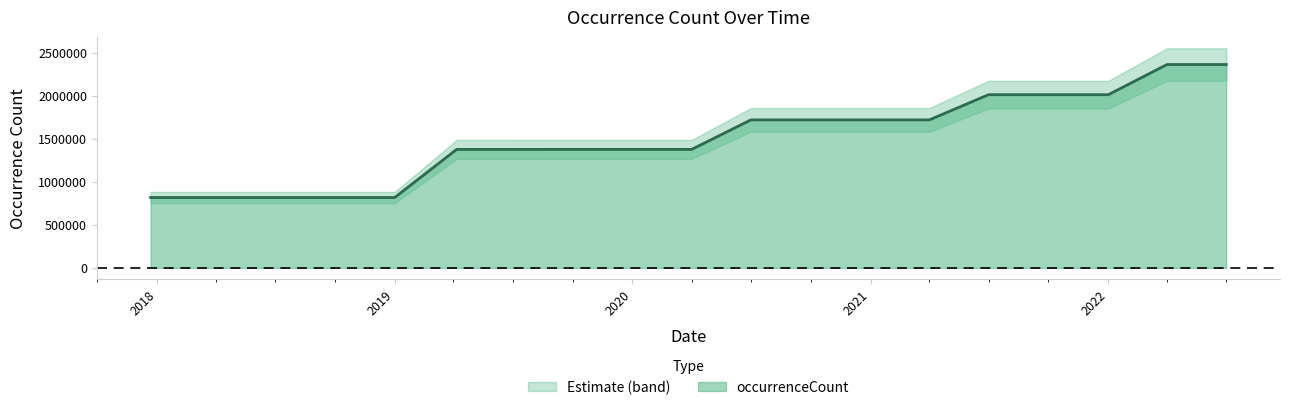

True or false: the data has more than 1 interior local peaks.

False